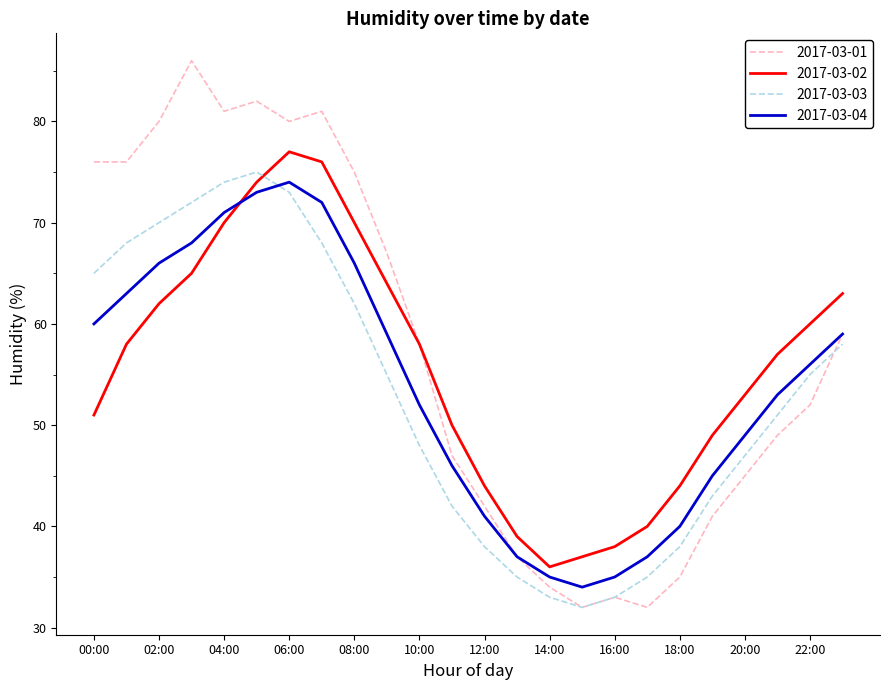

List the series in order of their peak value, highest first.

2017-03-01, 2017-03-02, 2017-03-03, 2017-03-04